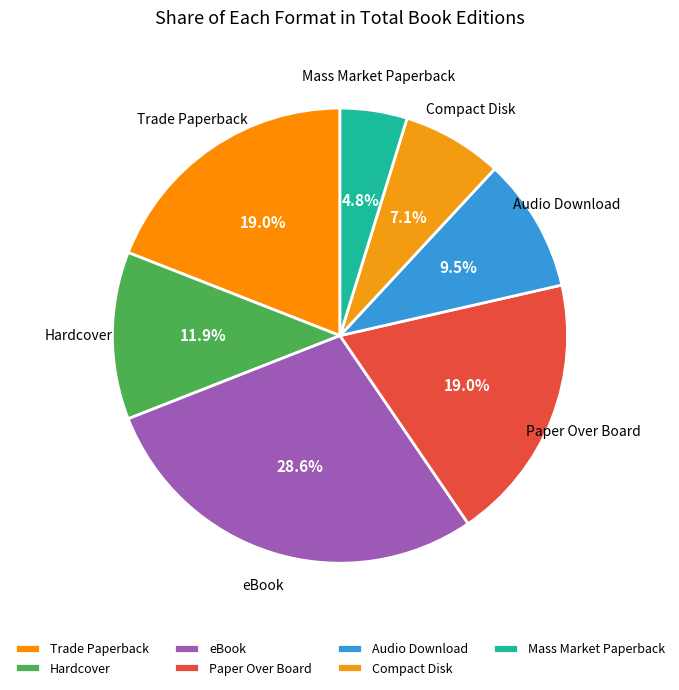

Is the sum of Compact Disk and Paper Over Board greater than half?

No